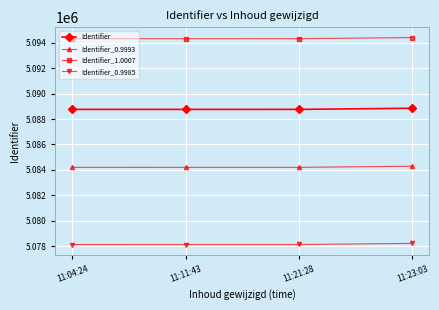

What is the minimum value shown in the chart?

5078127.9